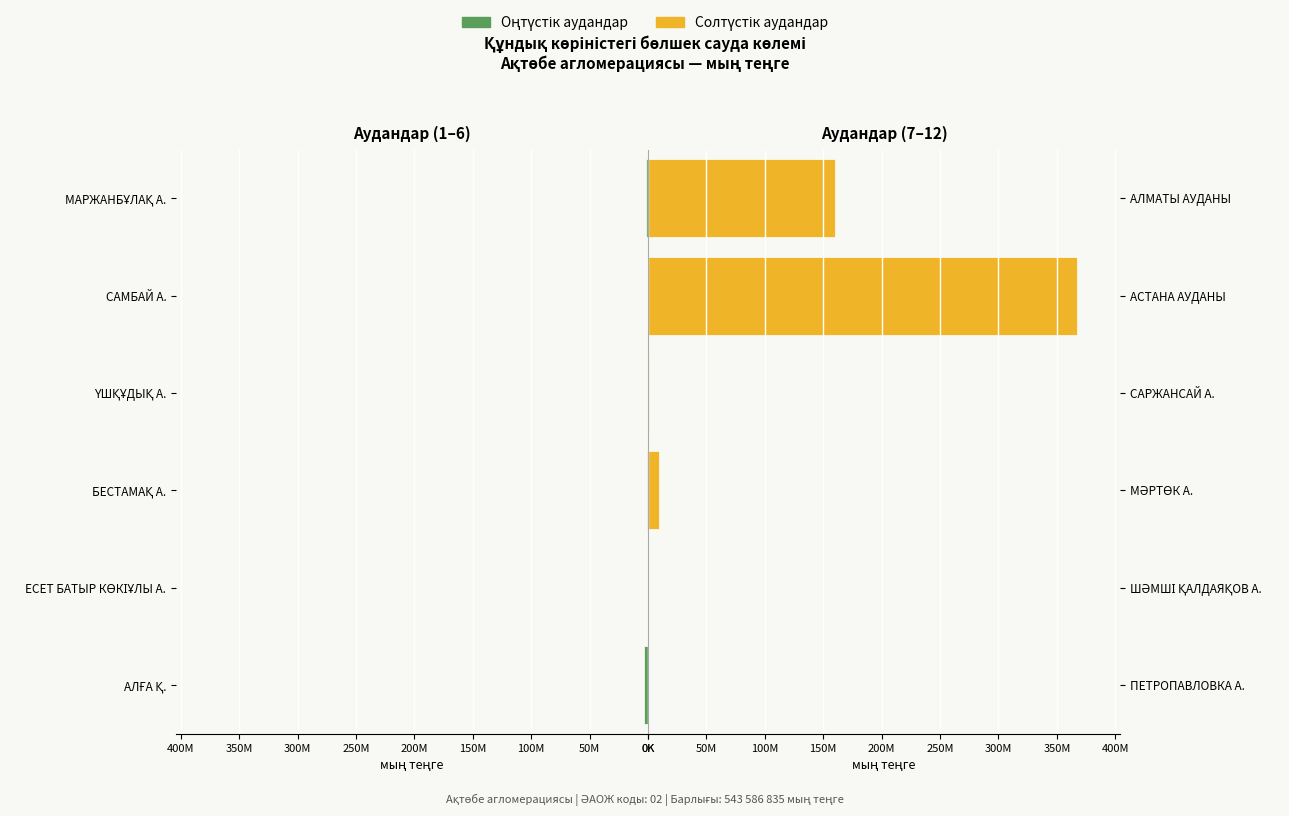

Rank the series by their maximum value, from lowest to highest.

Оңтүстік аудандар, Солтүстік аудандар